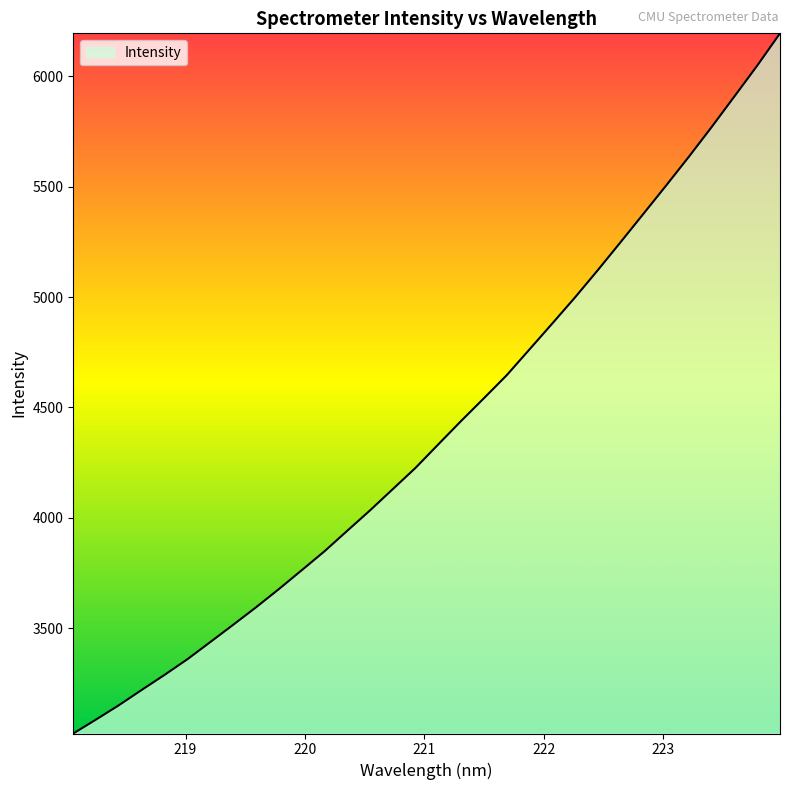

What is the difference between the maximum and minimum values?

3171.2